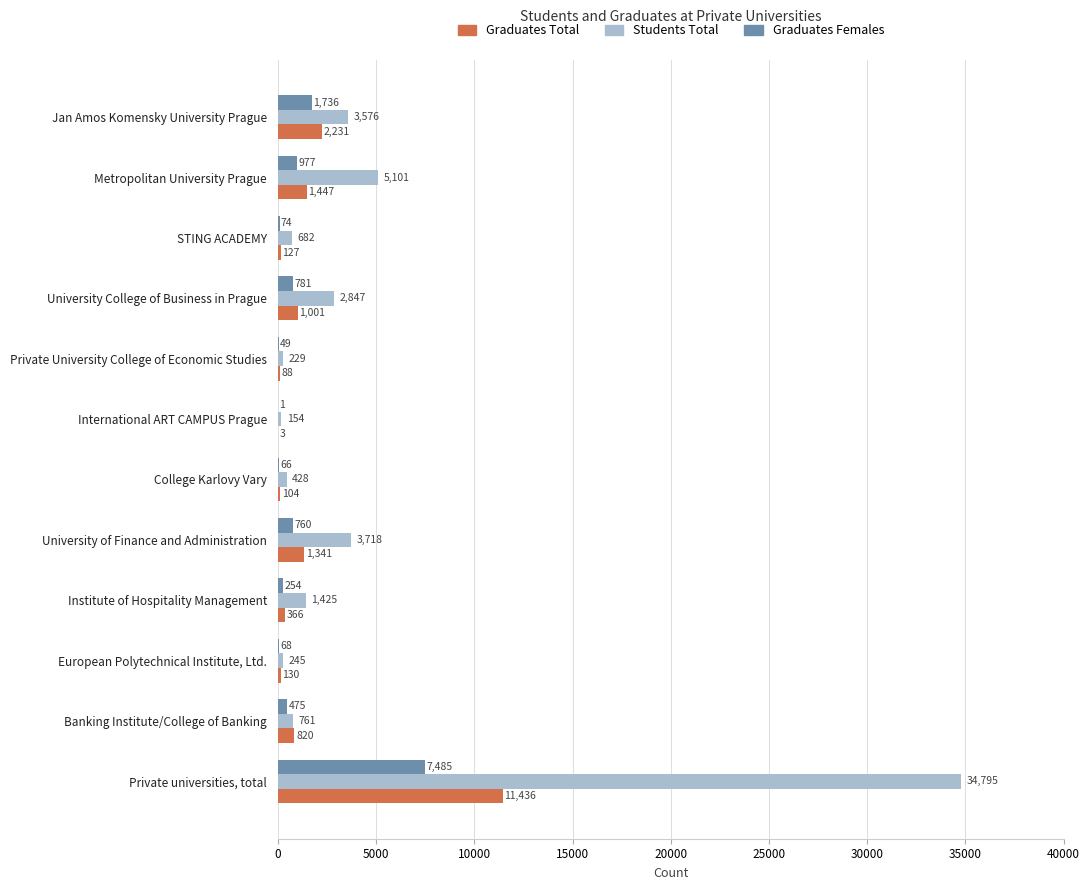

Is the value of Graduates Total at Private University College of Economic Studies greater than the value of Students Total at STING ACADEMY?

No